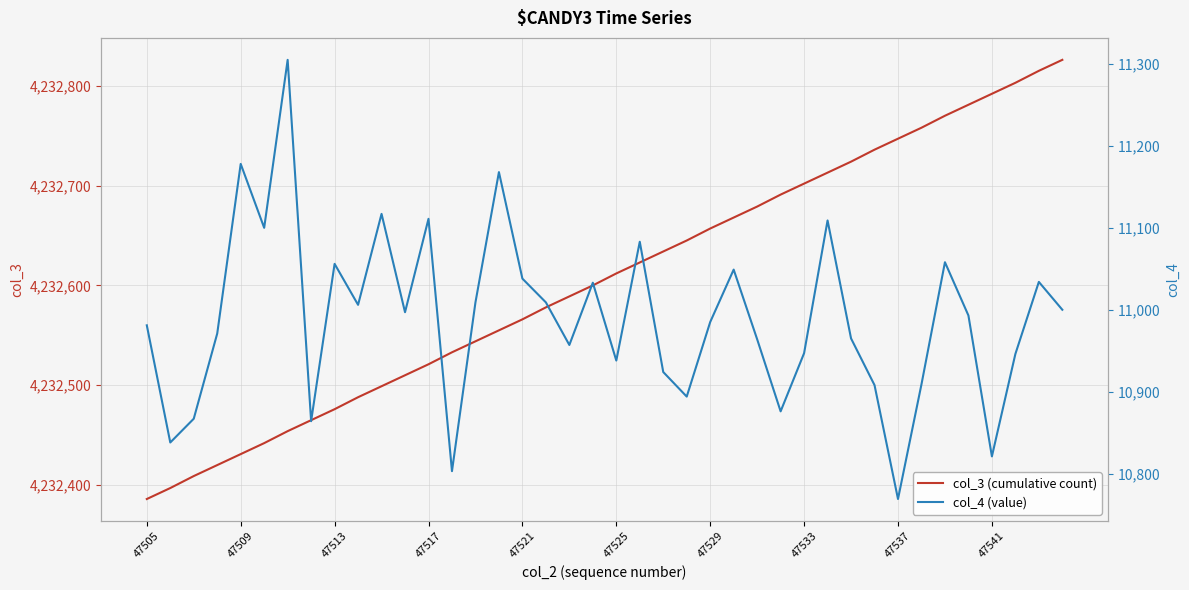

What is the maximum value for col_3 (cumulative count)?

4232826